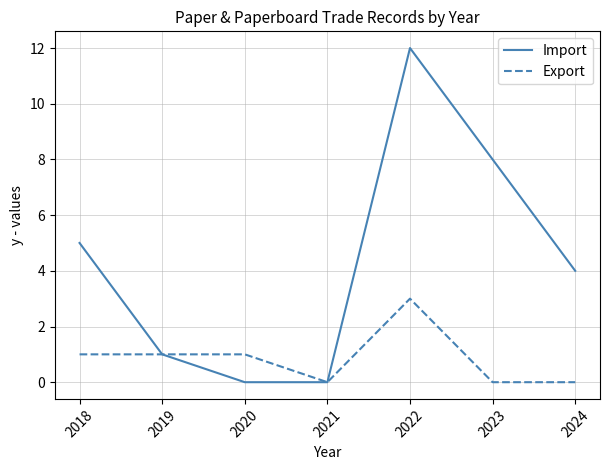

Reading left to right, transcribe all the data shown in this chart.

Import: 2018=5	2019=1	2020=0	2021=0	2022=12	2023=8	2024=4
Export: 2018=1	2019=1	2020=1	2021=0	2022=3	2023=0	2024=0